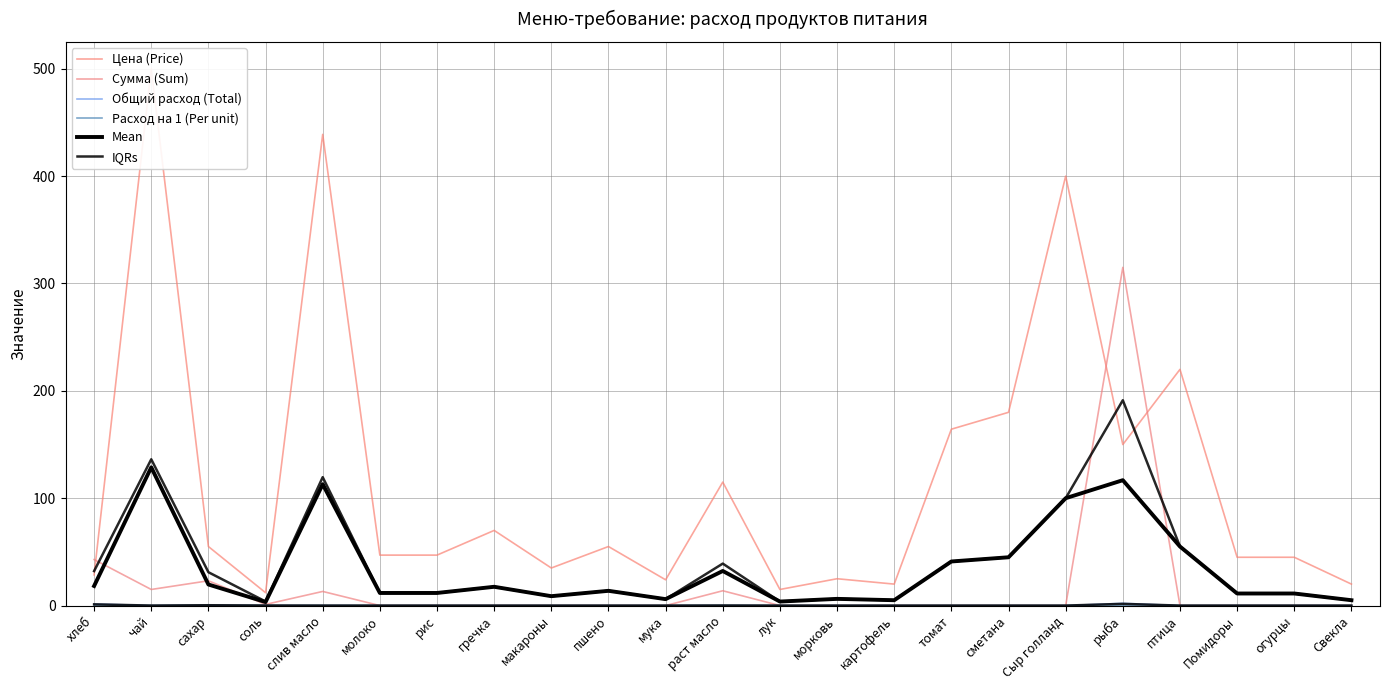

Reading right to left, extract all data points from this chart.

Цена (Price): Свекла=20.0	огурцы=45.0	Помидоры=45.0	птица=220.0	рыба=150.0	Сыр голланд=400.0	сметана=180.0	томат=164.3	картофель=20.0	морковь=25.0	лук=15.0	раст масло=115.0	мука=24.0	пшено=55.0	макароны=35.0	гречка=70.0	рис=47.0	молоко=47.0	слив масло=438.9	соль=12.0	сахар=55.0	чай=500.0	хлеб=28.6
Сумма (Sum): Свекла=0.0	огурцы=0.0	Помидоры=0.0	птица=0.0	рыба=315.0	Сыр голланд=0.0	сметана=0.0	томат=0.0	картофель=0.0	морковь=0.0	лук=0.0	раст масло=13.8	мука=0.0	пшено=0.0	макароны=0.0	гречка=0.0	рис=0.0	молоко=0.0	слив масло=13.2	соль=1.1	сахар=23.1	чай=15.0	хлеб=42.9
Общий расход (Total): Свекла=0.0	огурцы=0.0	Помидоры=0.0	птица=0.0	рыба=2.1	Сыр голланд=0.0	сметана=0.0	томат=0.0	картофель=0.0	морковь=0.0	лук=0.0	раст масло=0.1	мука=0.0	пшено=0.0	макароны=0.0	гречка=0.0	рис=0.0	молоко=0.0	слив масло=0.0	соль=0.1	сахар=0.4	чай=0.0	хлеб=1.5
Расход на 1 (Per unit): Свекла=0.0	огурцы=0.0	Помидоры=0.0	птица=0.0	рыба=0.1	Сыр голланд=0.0	сметана=0.0	томат=0.0	картофель=0.0	морковь=0.0	лук=0.0	раст масло=0.0	мука=0.0	пшено=0.0	макароны=0.0	гречка=0.0	рис=0.0	молоко=0.0	слив масло=0.0	соль=0.0	сахар=0.0	чай=0.0	хлеб=0.1
Mean: Свекла=5.0	огурцы=11.2	Помидоры=11.2	птица=55.0	рыба=116.8	Сыр голланд=100.0	сметана=45.0	томат=41.1	картофель=5.0	морковь=6.2	лук=3.8	раст масло=32.2	мука=6.0	пшено=13.8	макароны=8.8	гречка=17.5	рис=11.8	молоко=11.8	слив масло=113.0	соль=3.3	сахар=19.6	чай=128.8	хлеб=18.2
IQRs: Свекла=0.0	огурцы=0.0	Помидоры=0.0	птица=0.0	рыба=1.6	Сыр голланд=0.0	сметана=0.0	томат=0.0	картофель=0.0	морковь=0.0	лук=0.0	раст масло=0.1	мука=0.0	пшено=0.0	макароны=0.0	гречка=0.0	рис=0.0	молоко=0.0	слив масло=0.0	соль=0.1	сахар=0.3	чай=0.0	хлеб=1.1